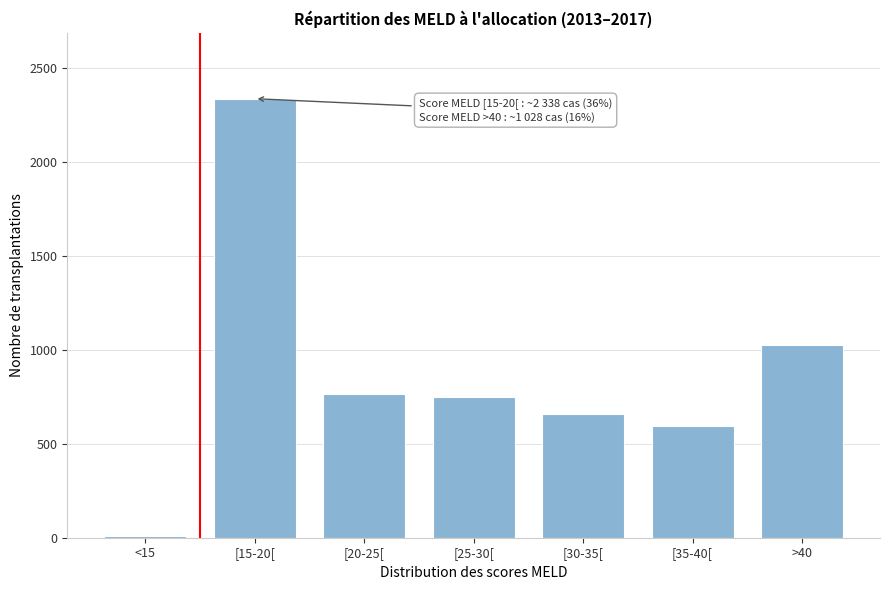

Reading left to right, list all the values displayed in this chart.

10	2338	768	747	661	595	1028